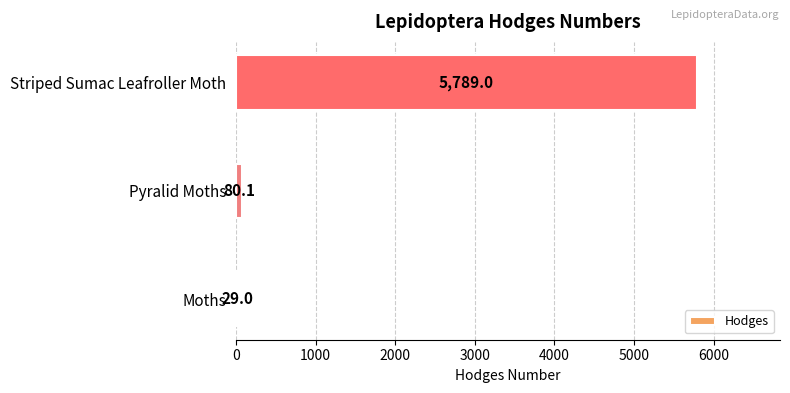

What is the change in value from Pyralid Moths to Striped Sumac Leafroller Moth?

+5708.9